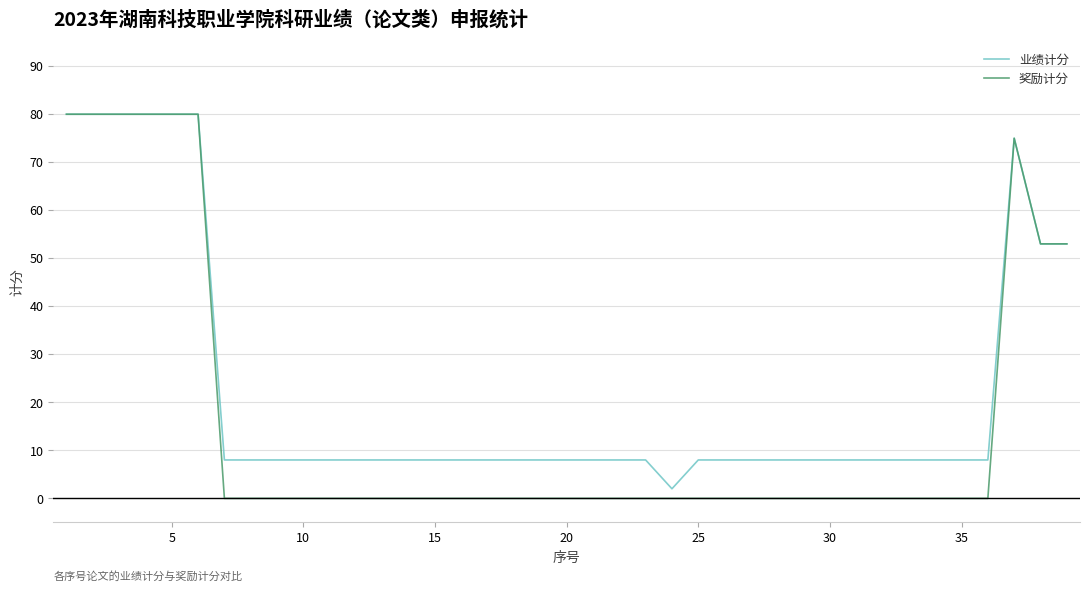

Which series has the largest range (max minus min)?

奖励计分